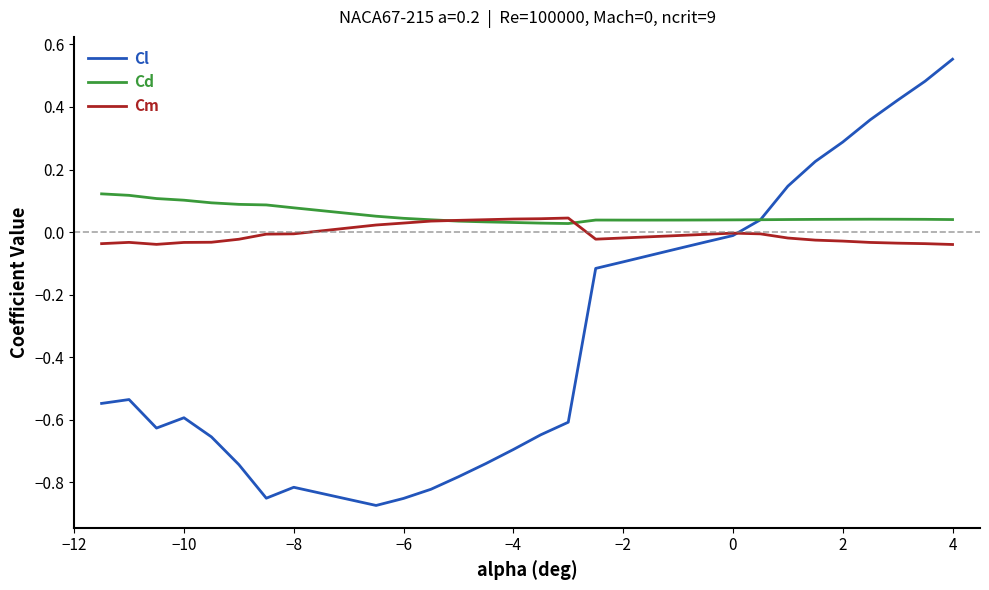

List the series in order of their overall mean, highest first.

Cd, Cm, Cl